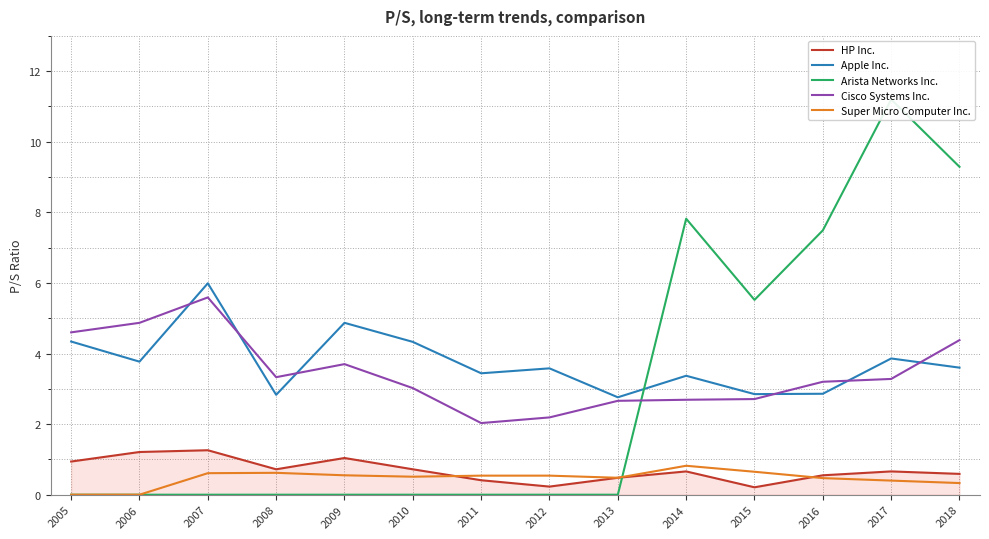

What is the difference between the HP Inc. values at 2018 and 2017?

0.1